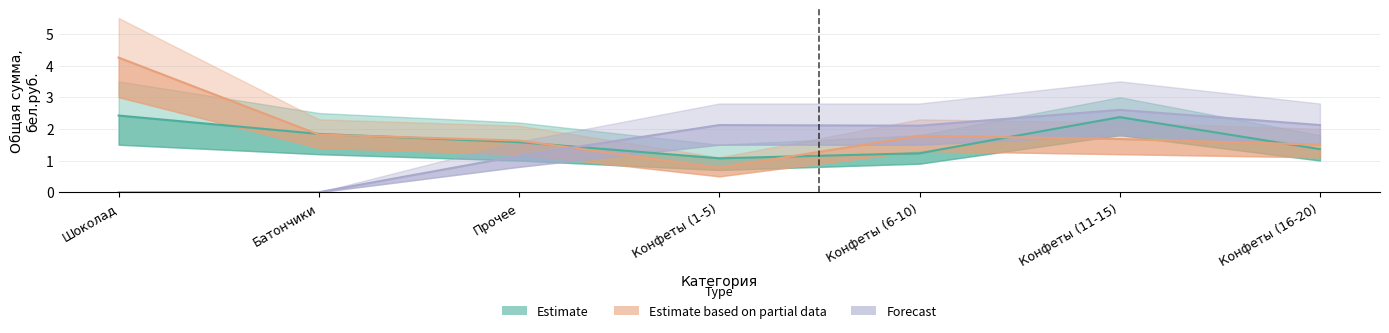

Is the value of Estimate at Конфеты (1-5) greater than the value of Estimate based on partial data at Конфеты (11-15)?

No